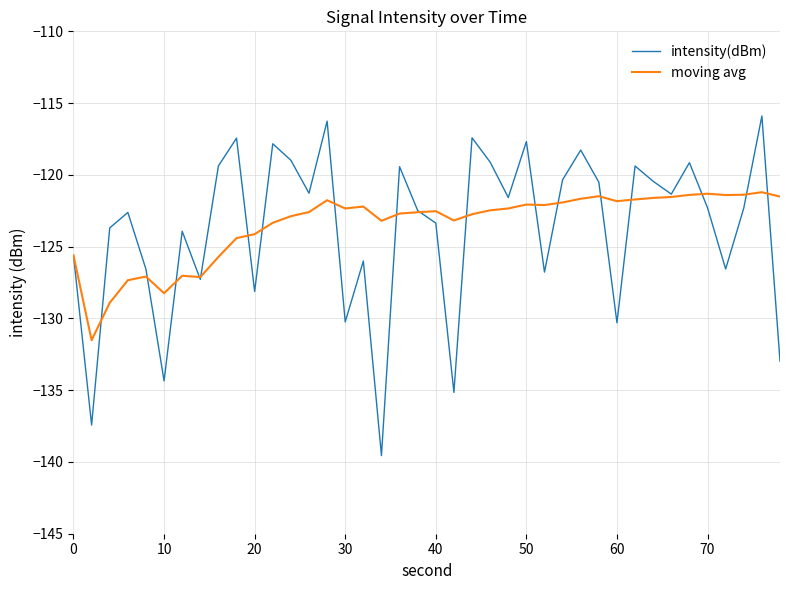

How many interior local valleys does the intensity(dBm) series have?

13